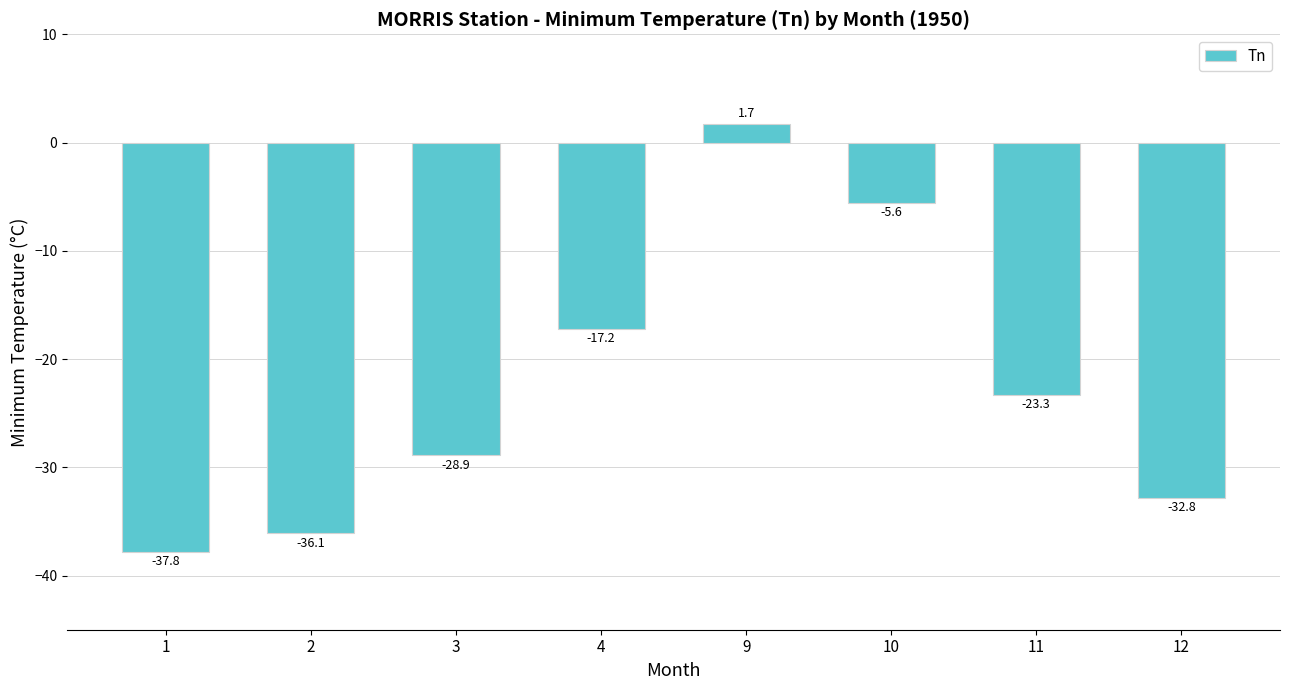

What is the minimum value shown in the chart?

-37.8